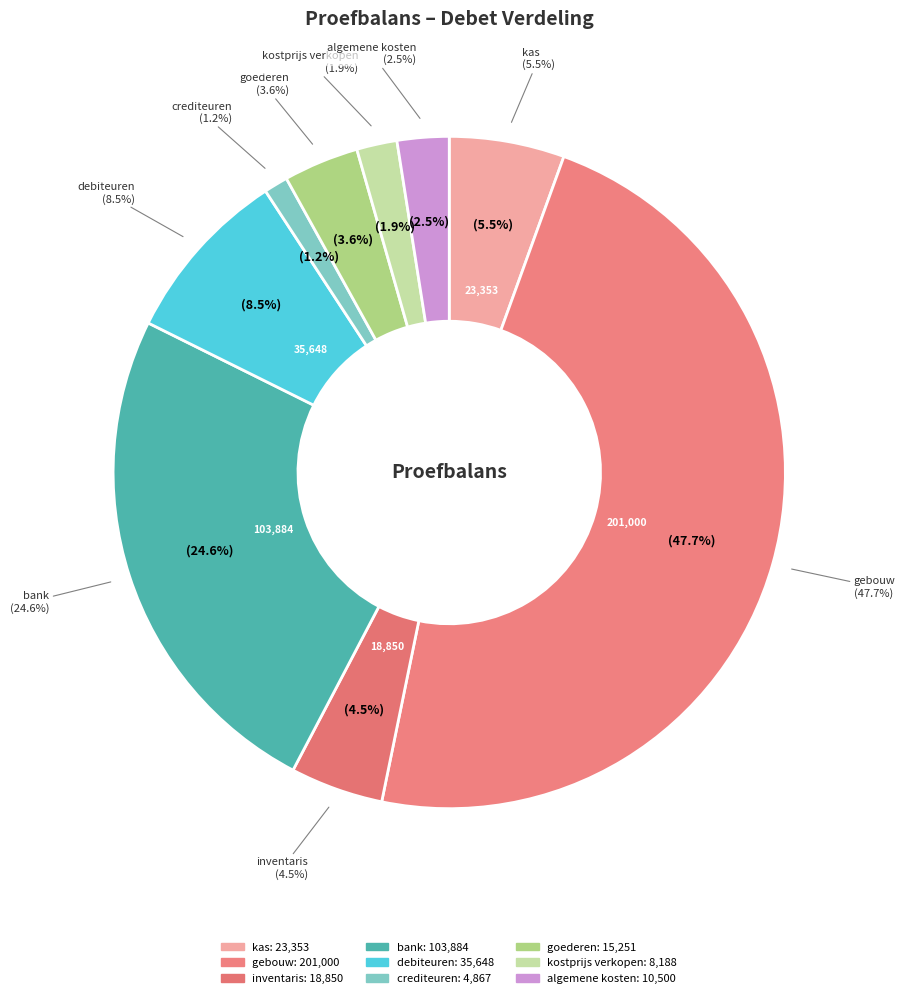

Is it true that debiteuren is 23% of the pie?

False